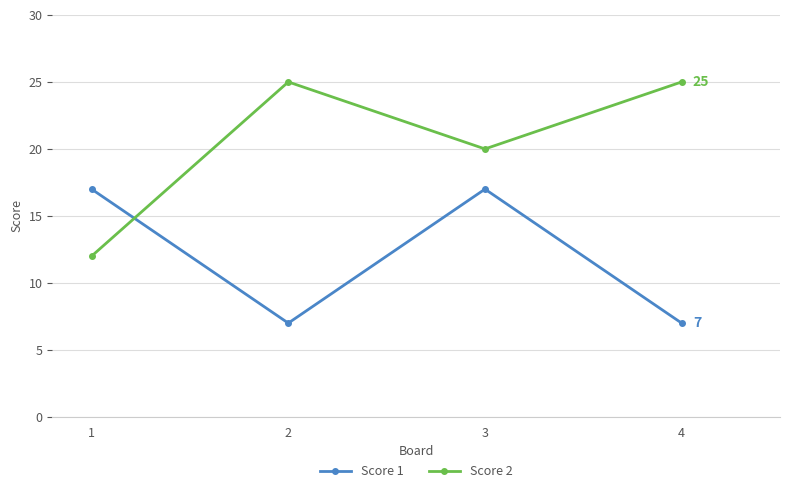

Reading left to right, what are all the values shown in this chart?

Score 1: 1=17	2=7	3=17	4=7
Score 2: 1=12	2=25	3=20	4=25